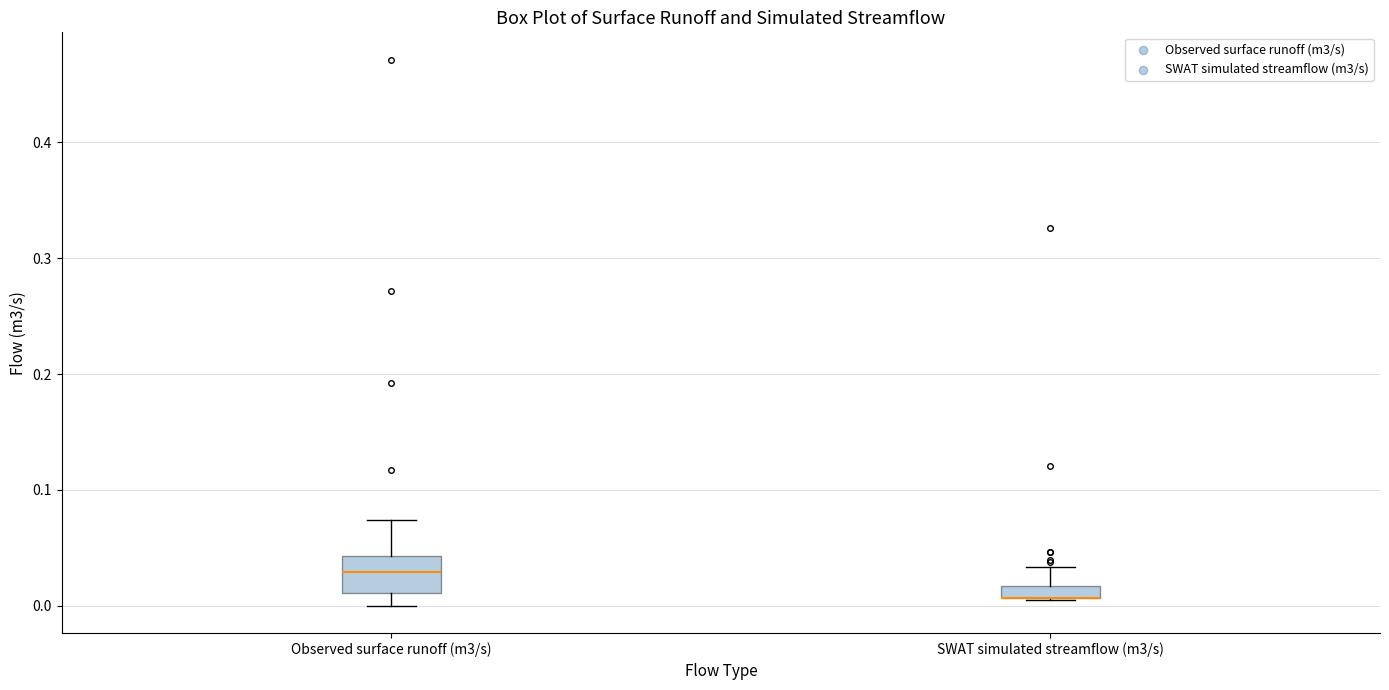

Which box is the tallest, from its lower edge to its upper edge?

Observed surface runoff (m3/s)